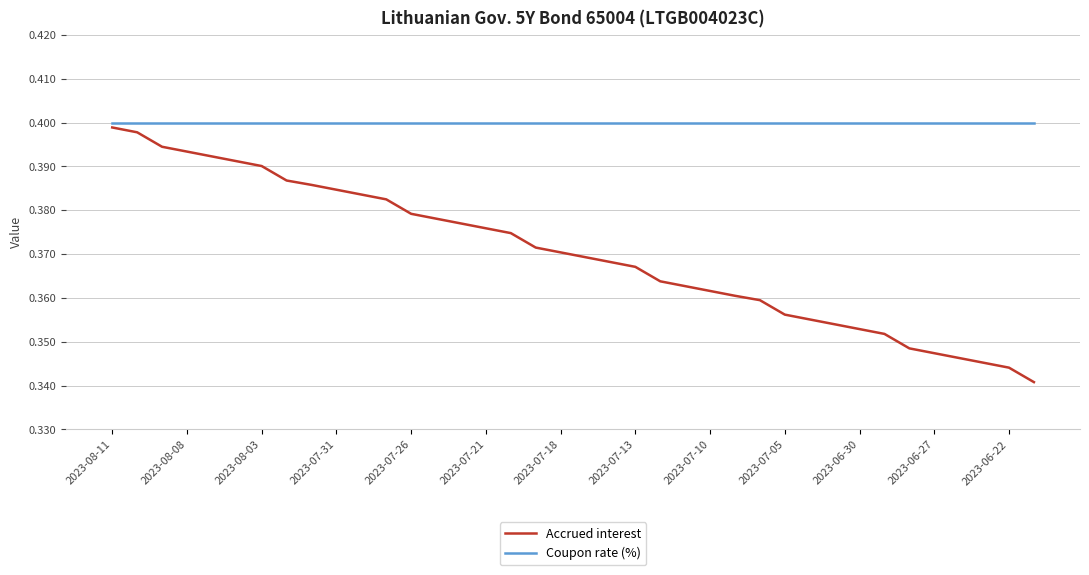

Which series has the largest range (max minus min)?

Accrued interest